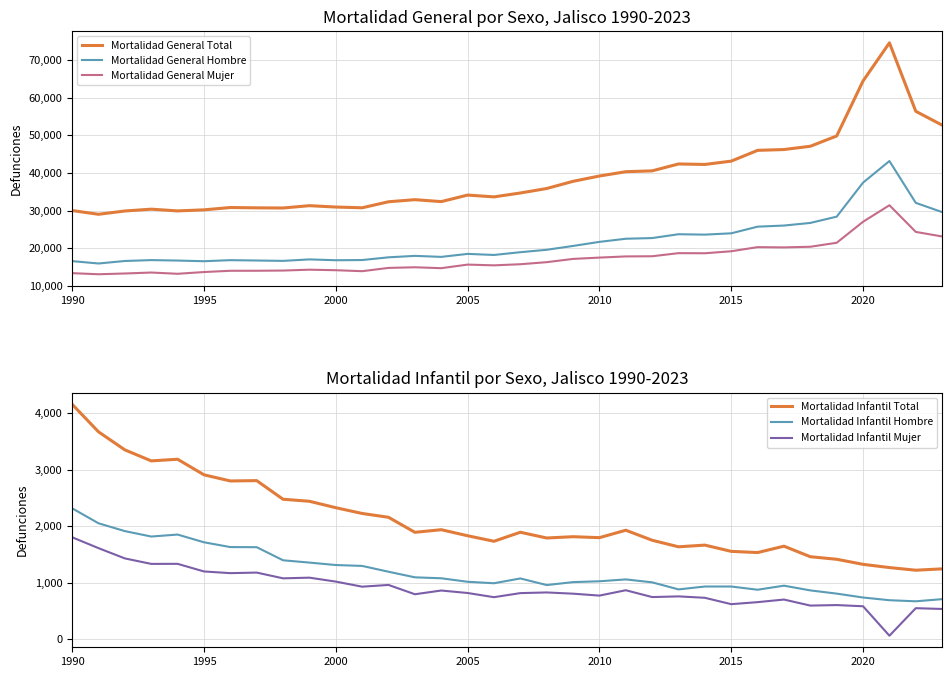

At how many categories does at least one series exceed 870?

34